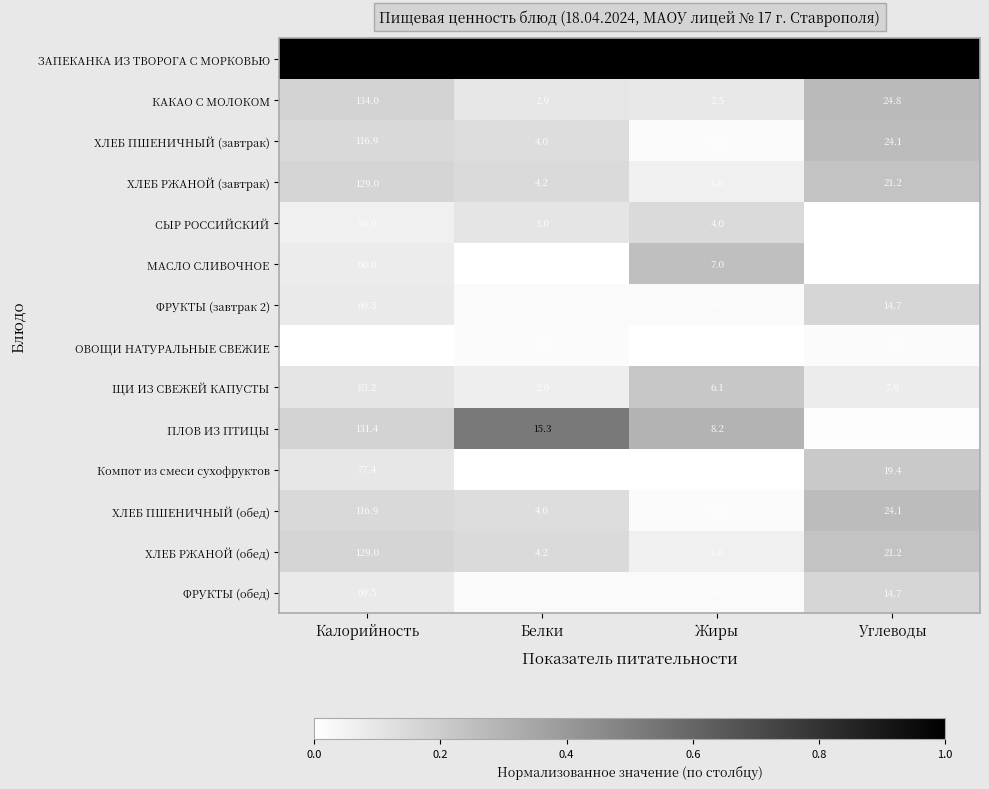

The Компот из смеси сухофруктов series shows 19.4 at Углеводы. True or false?

True